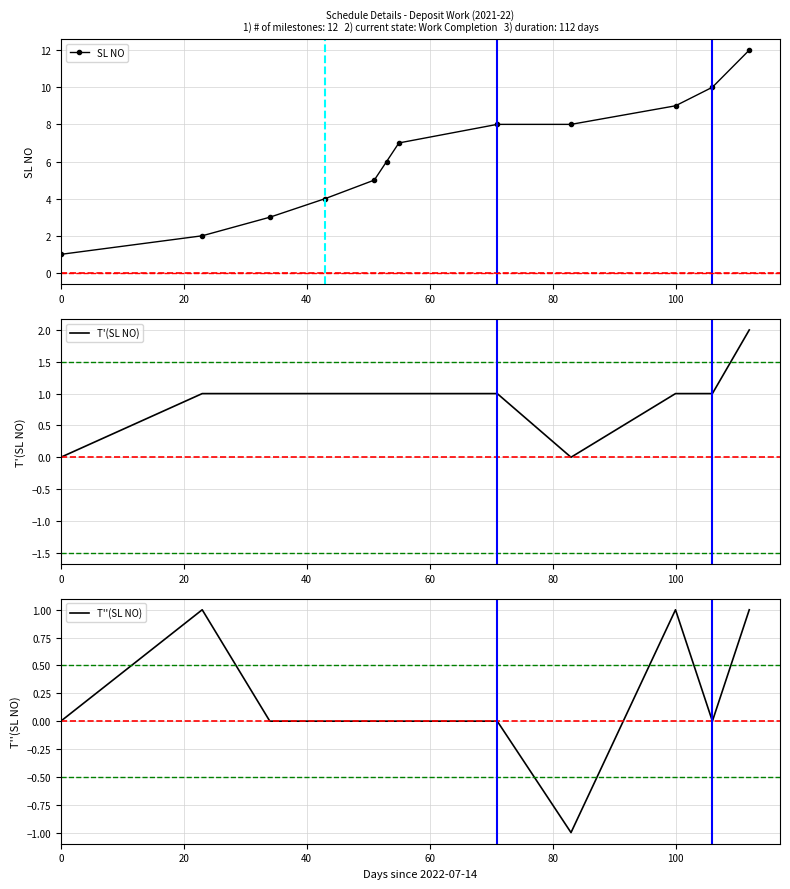

True or false: SL NO has more than 2 interior local peaks.

False